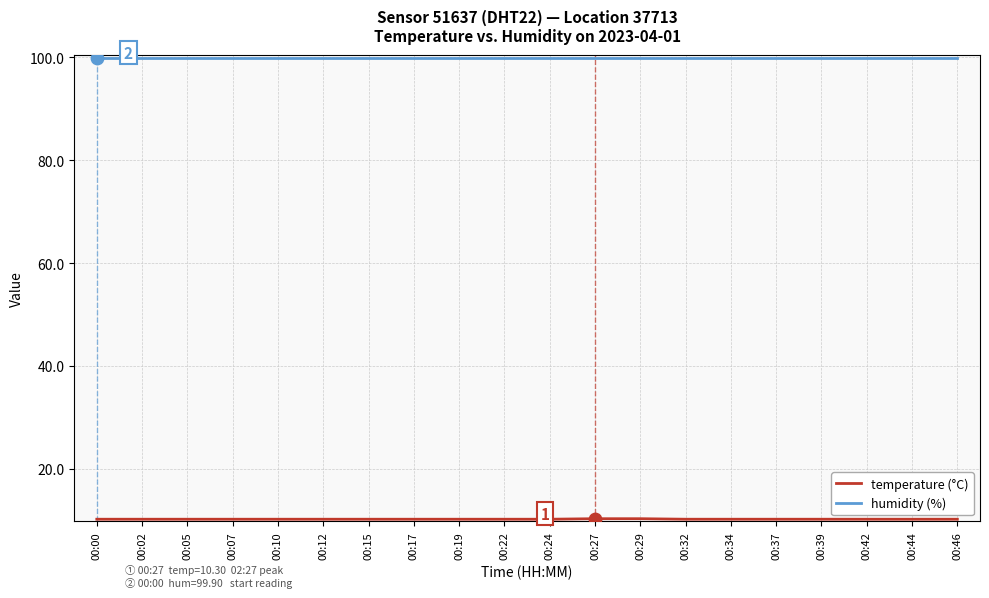

What is the difference between the highest and lowest values at 00:32?

89.7